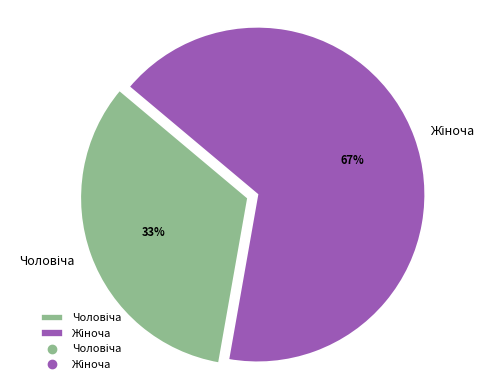

Is there any slice that represents more than half of the pie?

Yes